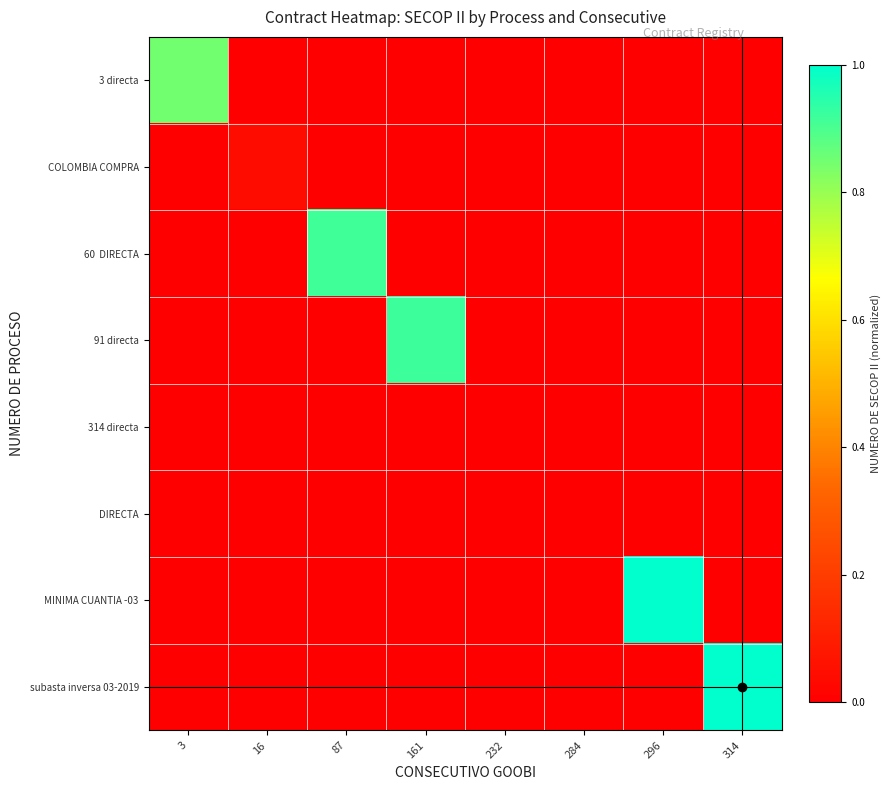

At 232, list the series in order from smallest to largest.

3 directa, COLOMBIA COMPRA, 60 DIRECTA, 91 directa, DIRECTA, MINIMA CUANTIA -03, subasta inversa 03-2019, 314 directa